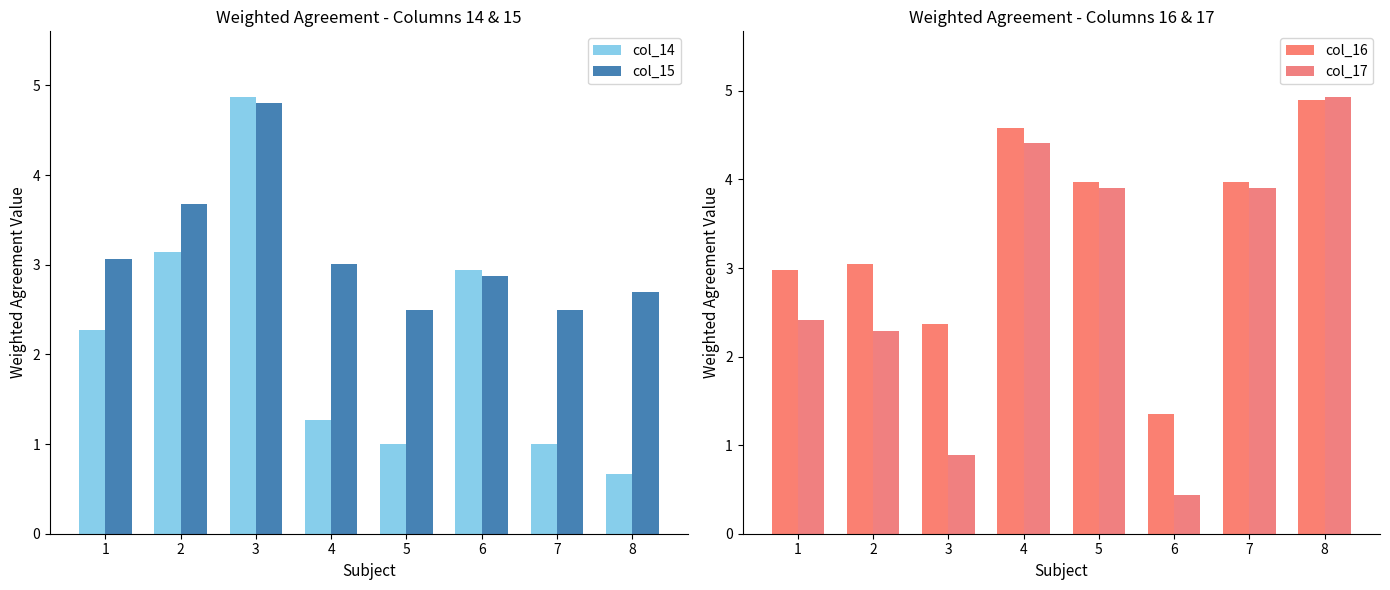

Reading left to right, extract all data points from this chart.

col_14: 1=2.3	2=3.1	3=4.9	4=1.3	5=1.0	6=2.9	7=1.0	8=0.7
col_15: 1=3.1	2=3.7	3=4.8	4=3.0	5=2.5	6=2.9	7=2.5	8=2.7
col_16: 1=3.0	2=3.0	3=2.4	4=4.6	5=4.0	6=1.4	7=4.0	8=4.9
col_17: 1=2.4	2=2.3	3=0.9	4=4.4	5=3.9	6=0.4	7=3.9	8=4.9